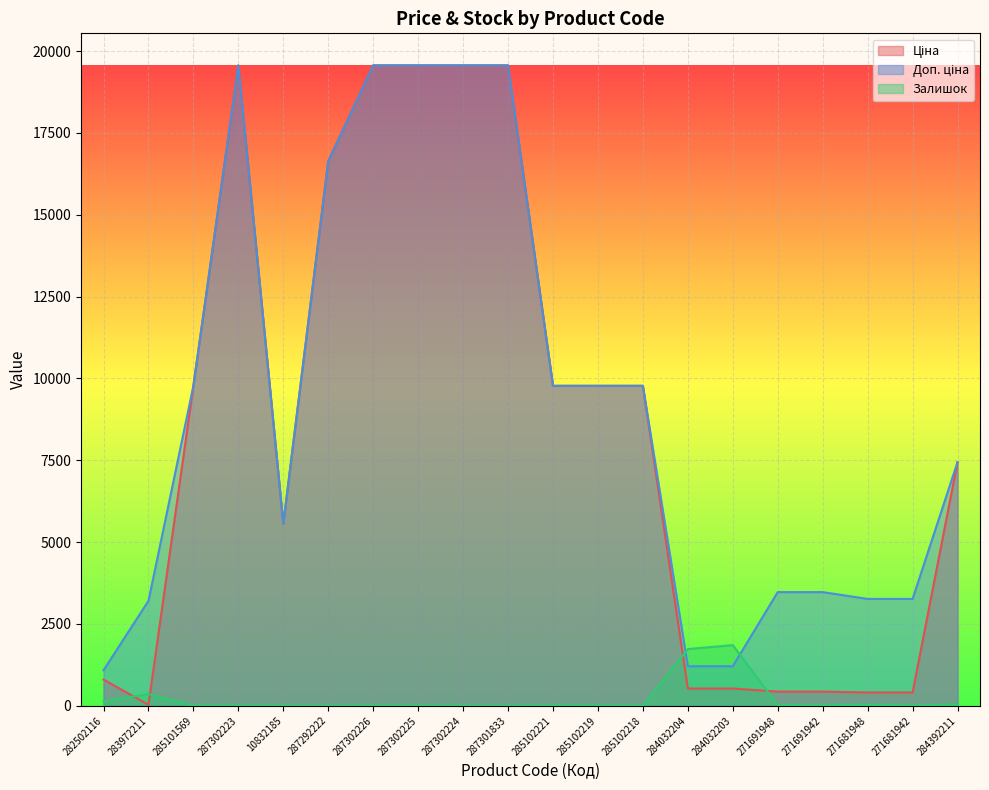

Reading right to left, list all the values displayed in this chart.

Ціна: 7444.6	408.2	408.2	434.3	434.3	528.2	528.2	9775.5	9775.5	9775.5	19564.9	19564.9	19564.9	19564.9	16636.8	5560.3	19564.9	9775.5	32.0	802.1
Доп. ціна: 7444.6	3265.8	3265.8	3474.1	3474.1	1210.7	1210.7	9775.5	9775.5	9775.5	19564.9	19564.9	19564.9	19564.9	16636.8	5560.3	19564.9	9775.5	3205.0	1087.0
Залишок: 44.0	10.0	30.0	13.0	22.0	1854.0	1734.0	3.0	11.0	11.0	0.0	3.0	5.0	7.0	0.0	3.0	7.0	7.0	360.0	141.0